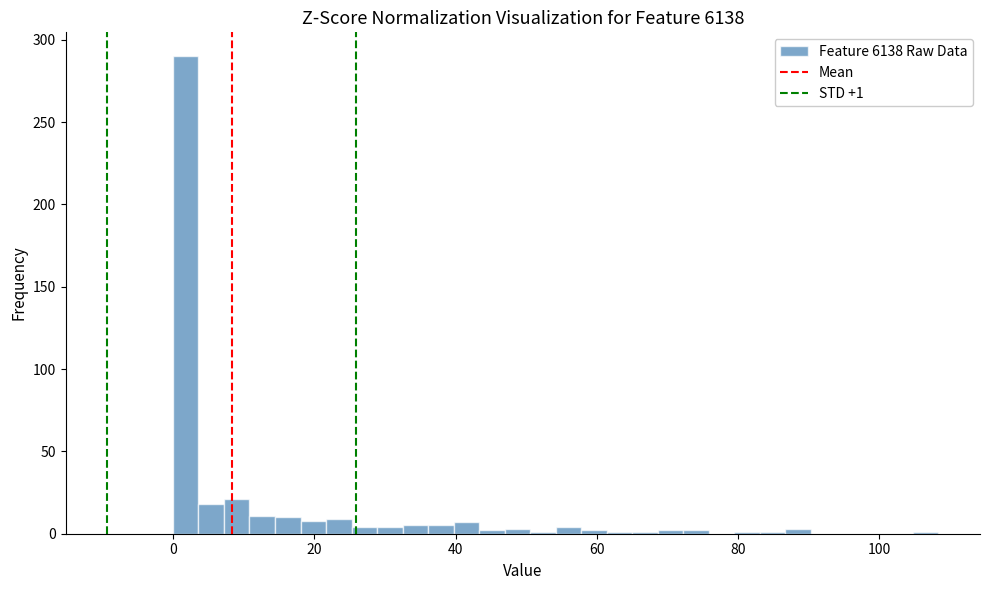

Around what value on the x-axis is the tallest bar? Give the approximate position of its centre, as read against the axis.

2